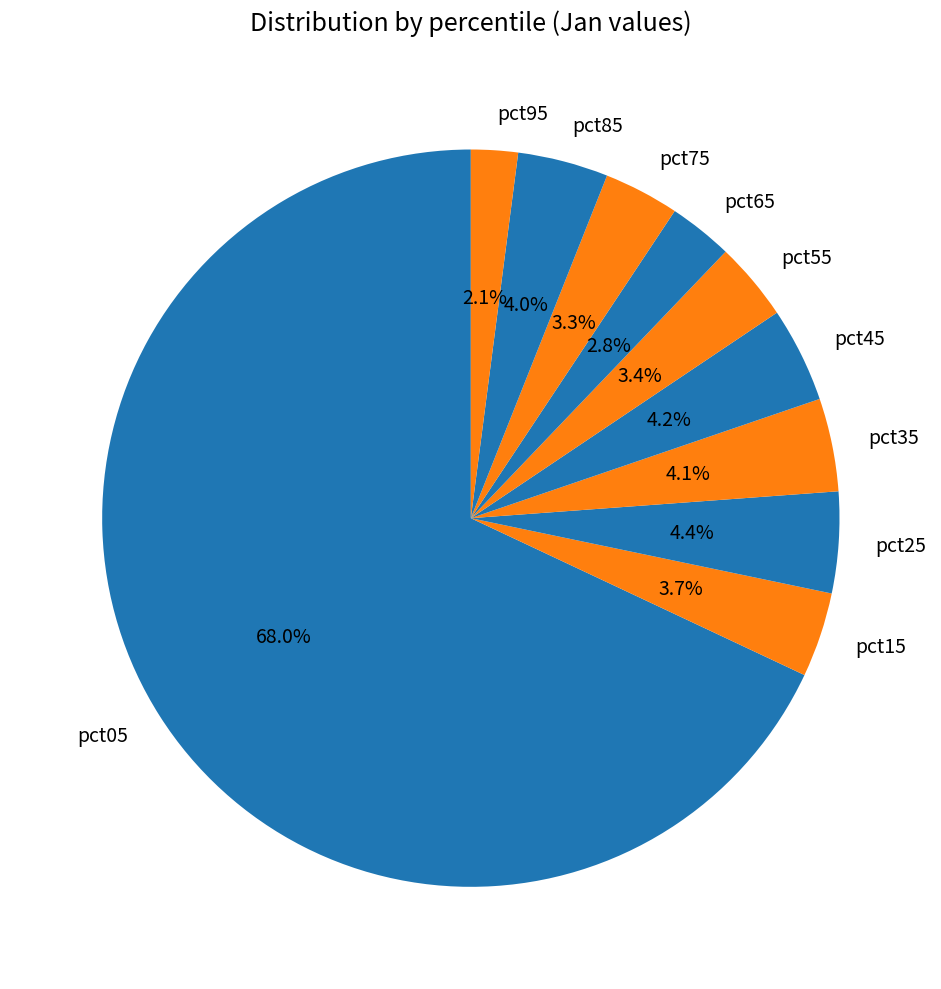

How much of the chart is everything except pct65?

97.2%